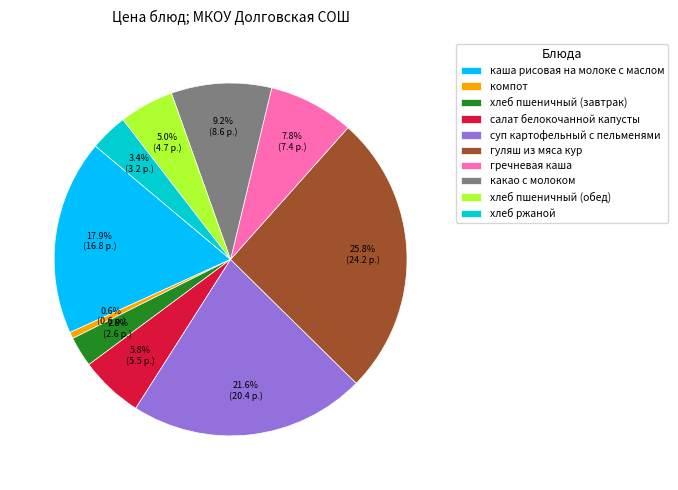

Between хлеб ржаной and суп картофельный с пельменями, which is larger?

суп картофельный с пельменями